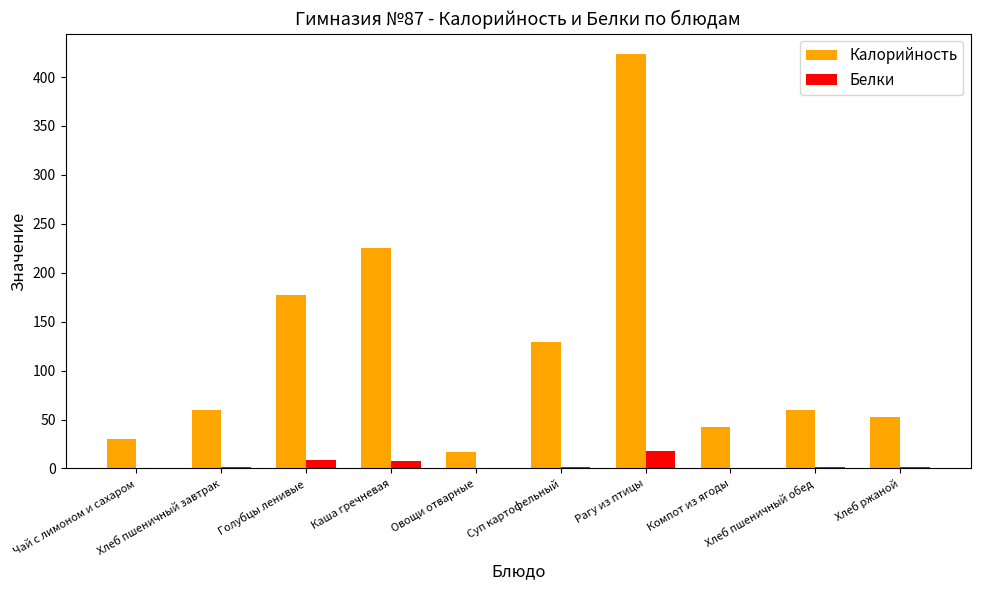

At which category is the sum across all series the highest?

Рагу из птицы